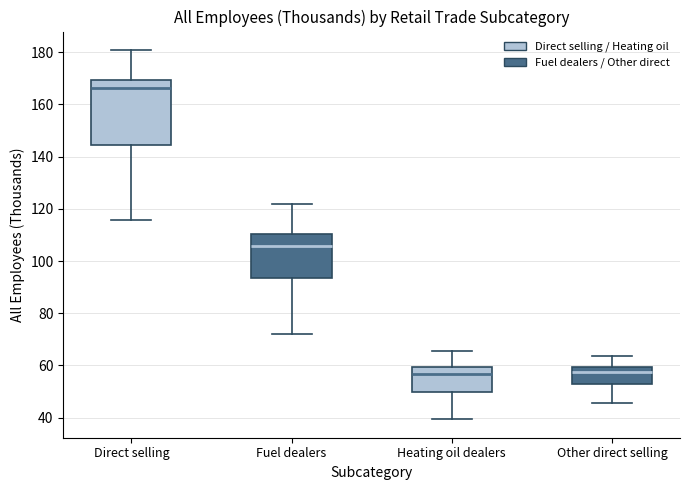

Comparing the boxes themselves (not the whiskers), which one is the tallest?

Direct selling